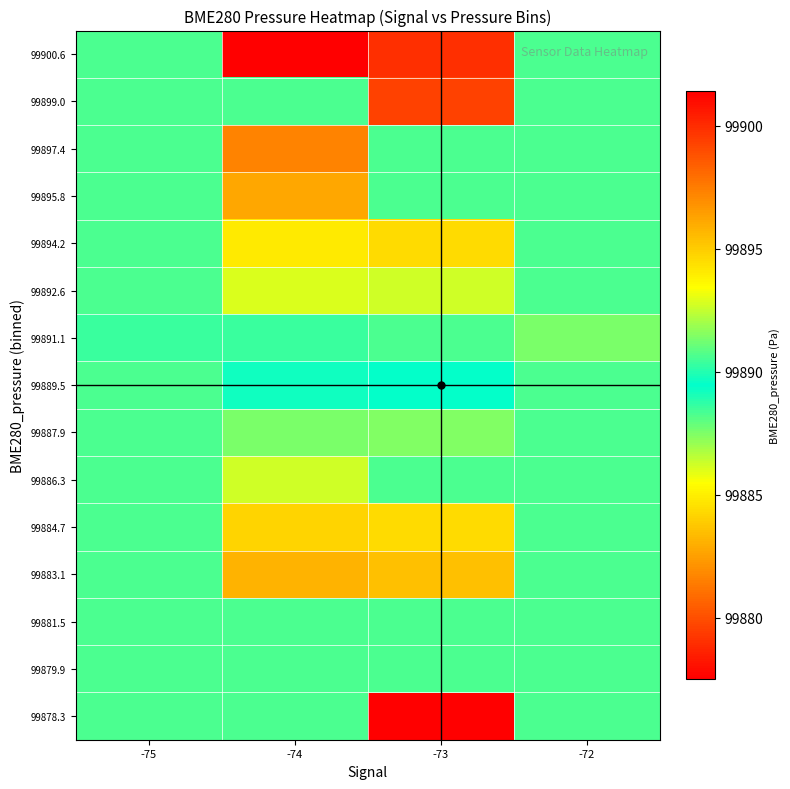

Which has a higher value, -73 or -74?

-74